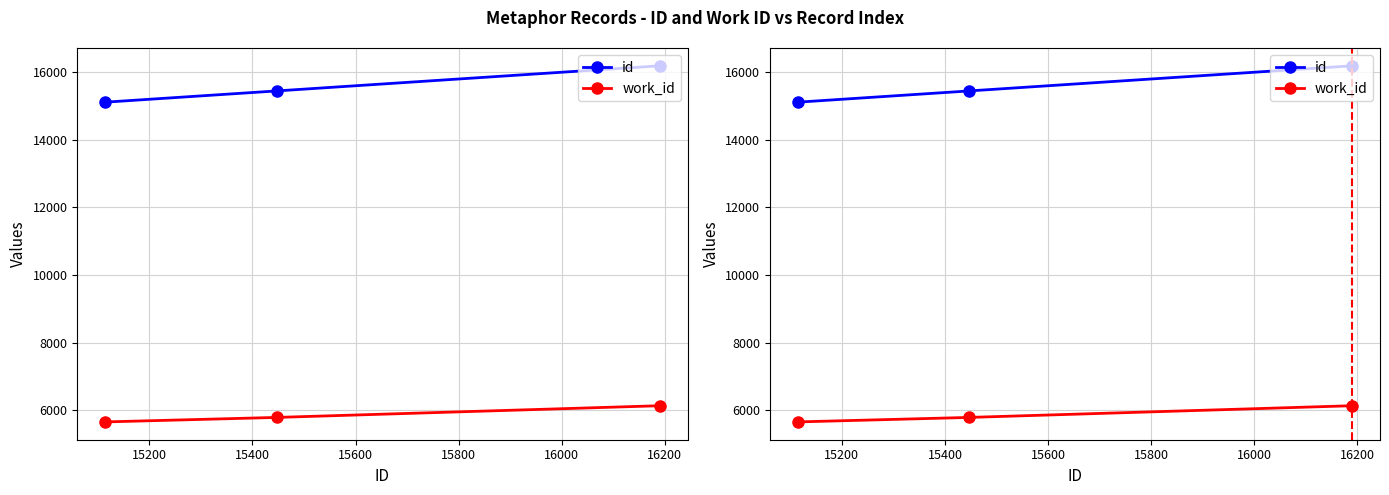

Which series changed the most between 15200 and 15400?

id